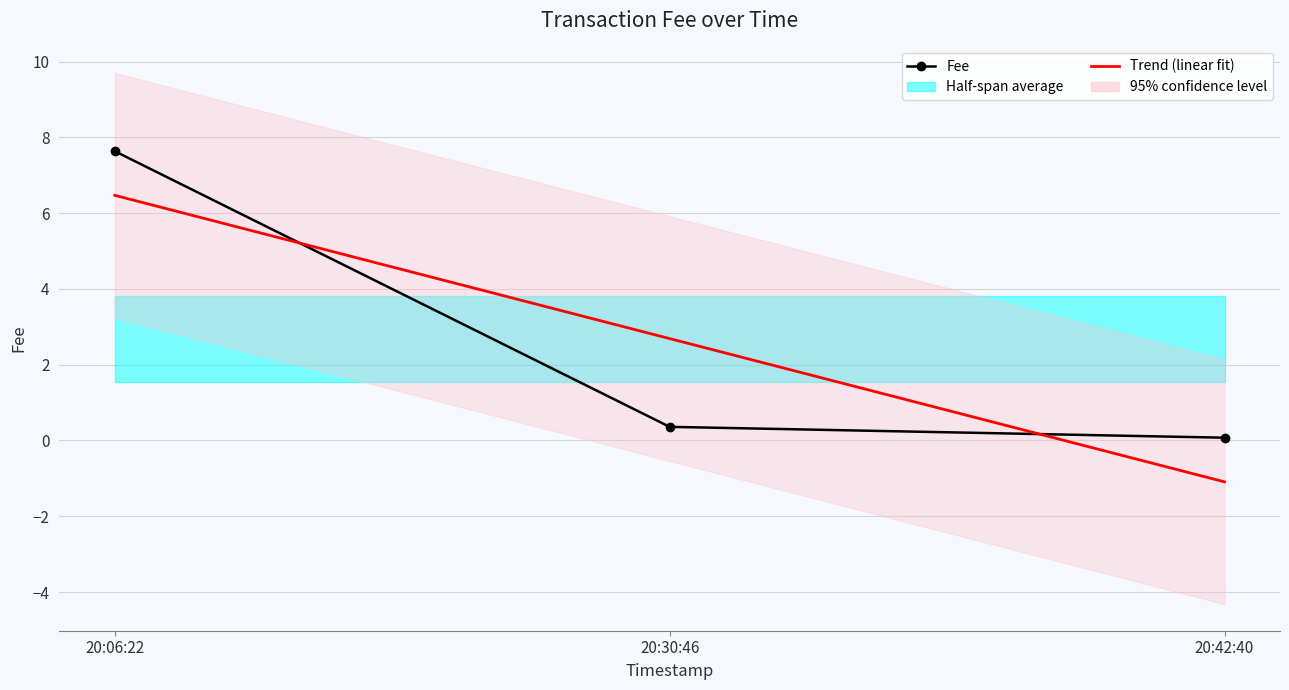

What is the minimum value shown in the chart?

-1.1